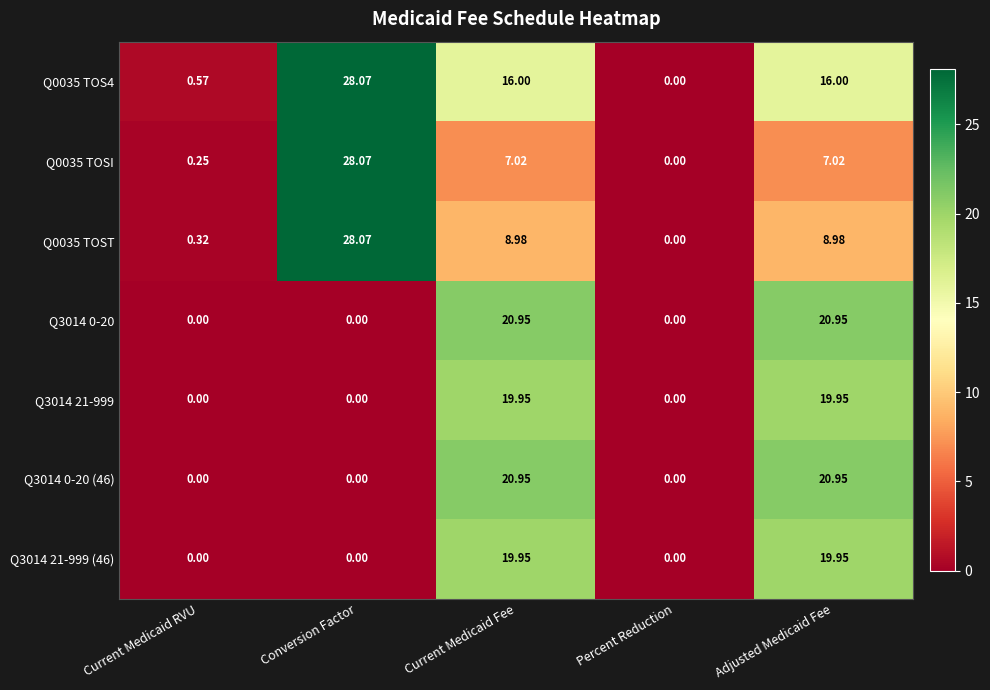

At which label does Q0035 TOSI first exceed 7?

Conversion Factor